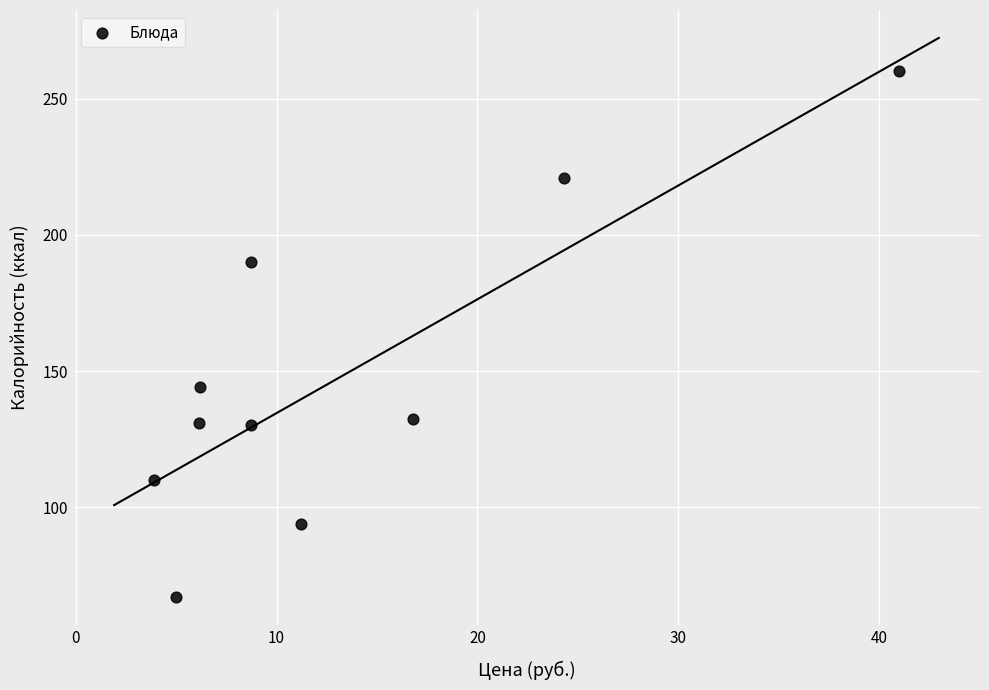

What is the range of X values (max minus min)?

37.1